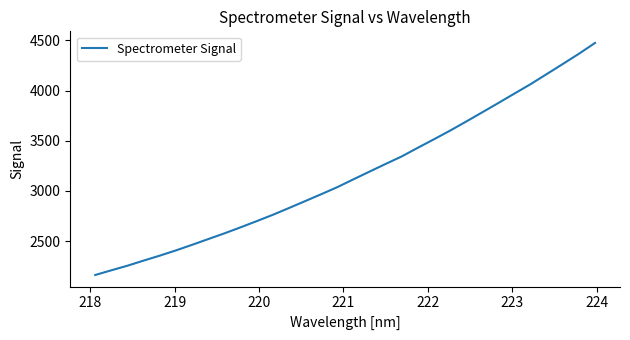

What is the difference between the second highest and second lowest values?

2155.3